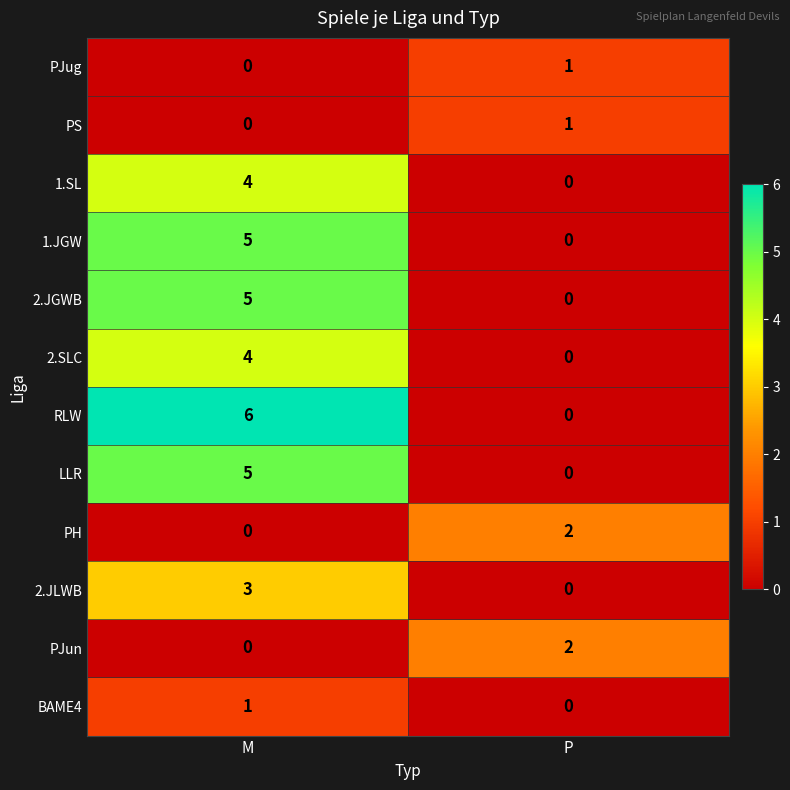

What is the sum of the 2.JLWB values at M and P?

3